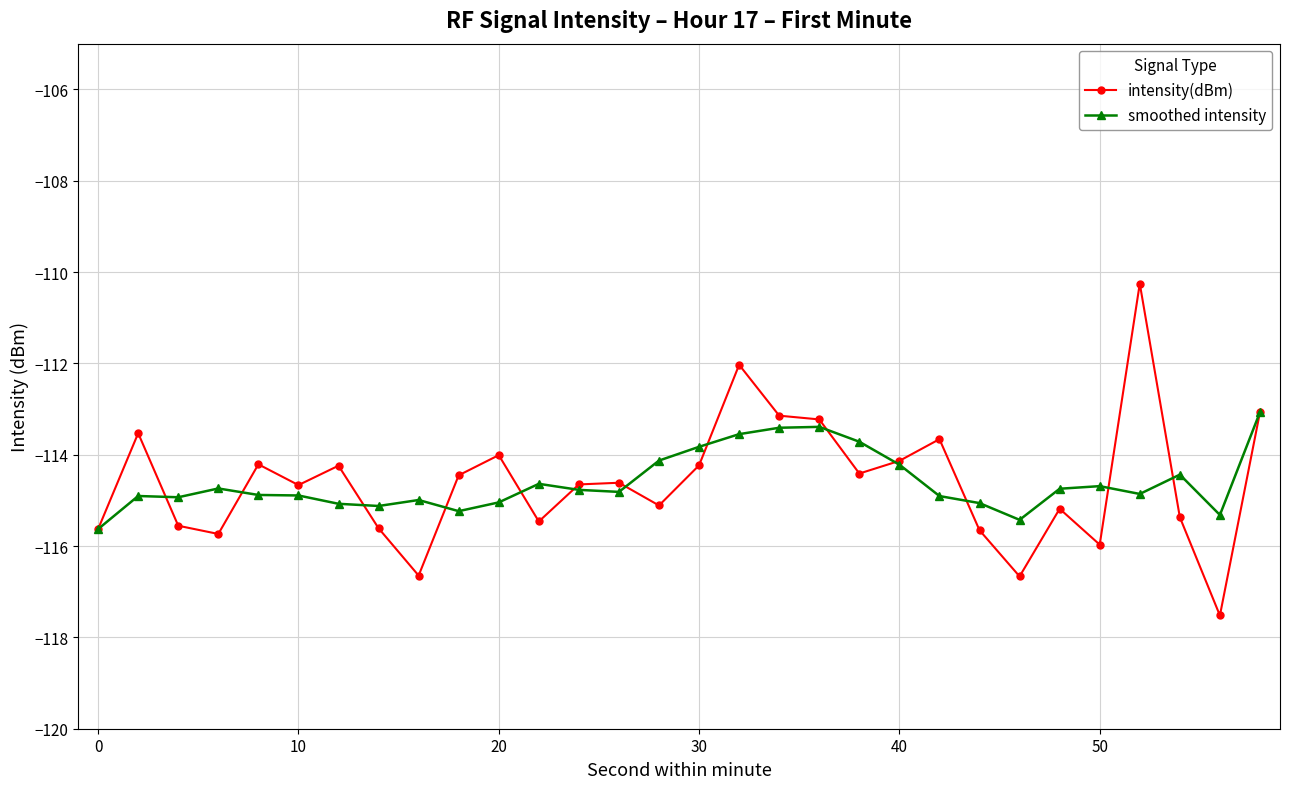

What is the highest value of the smoothed intensity series?

-113.1